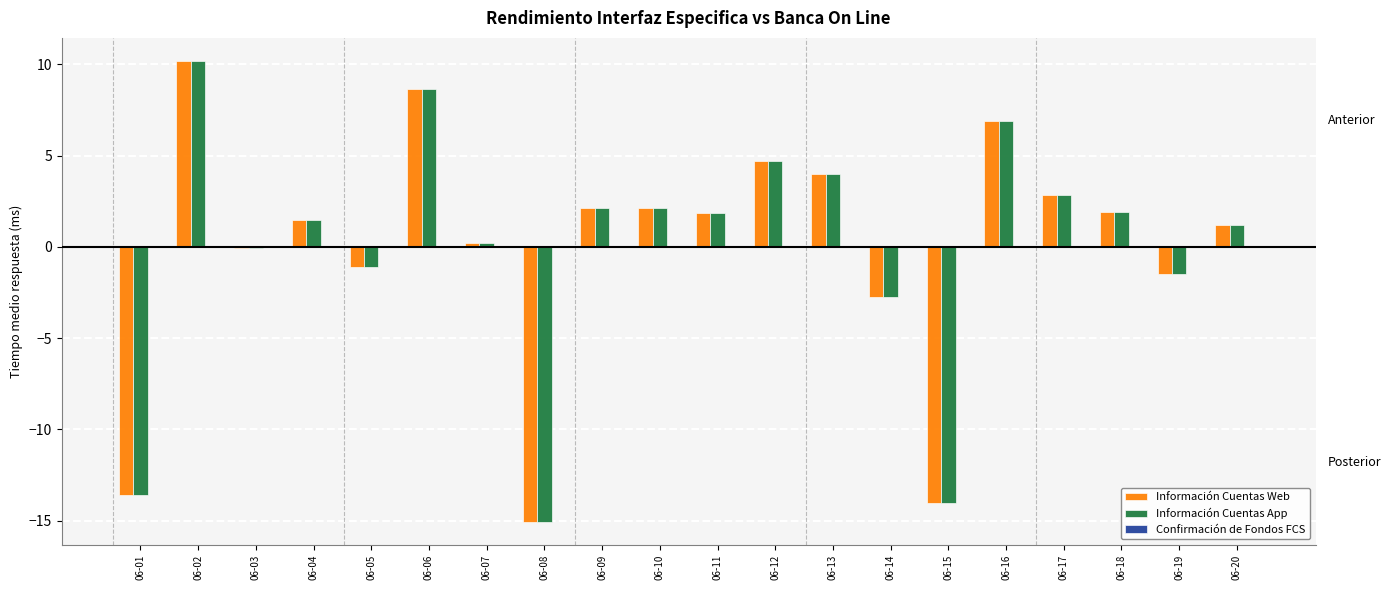

How many categories are shown in the chart?

20